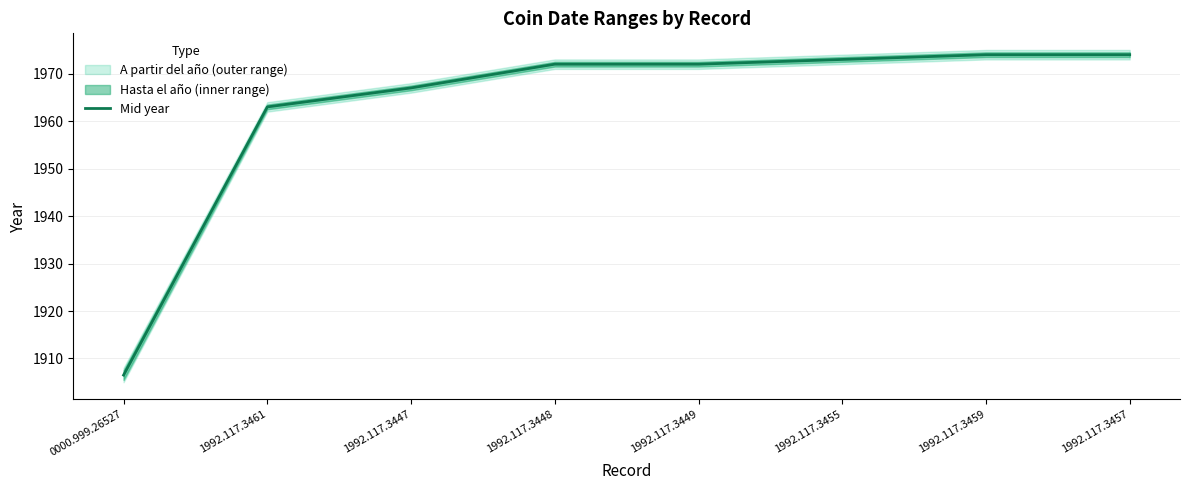

True or false: the data shows 2763.1 at 0000.999.26527.

False